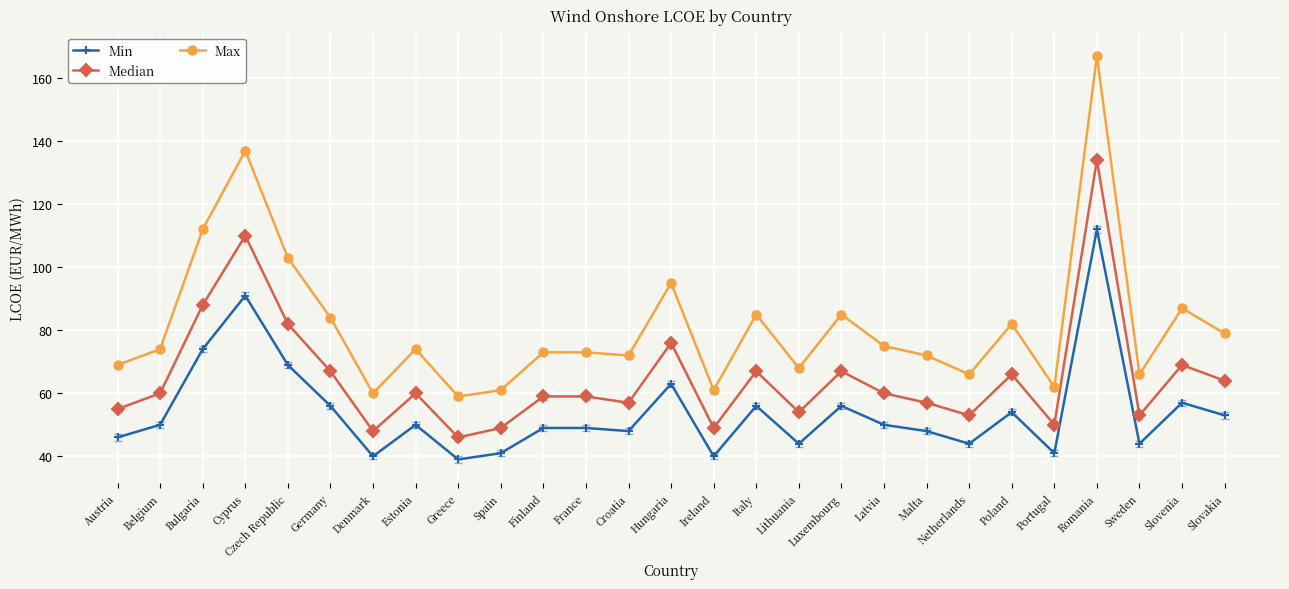

True or false: Max and Min intersect in this chart.

False